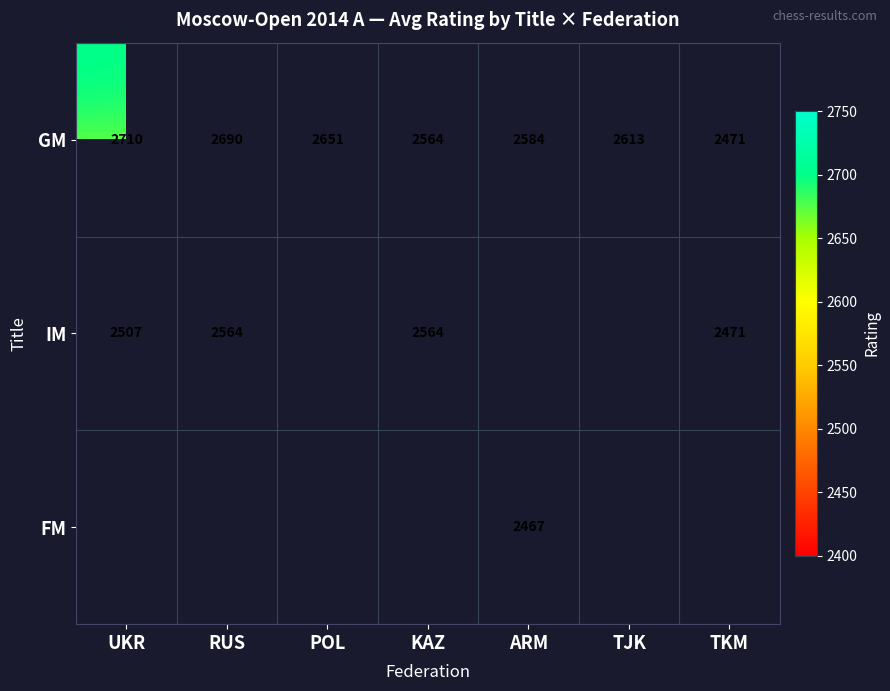

What is the sum of the IM values at KAZ and UKR?

5071